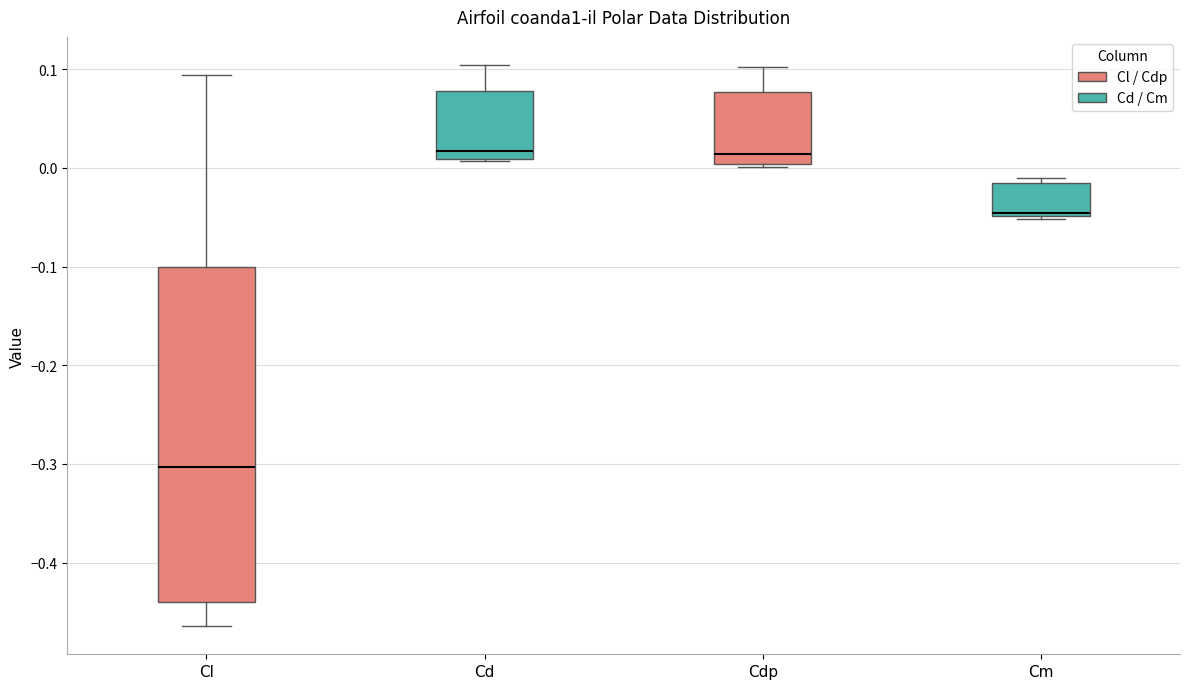

Comparing the boxes themselves (not the whiskers), which one is the tallest?

Cl